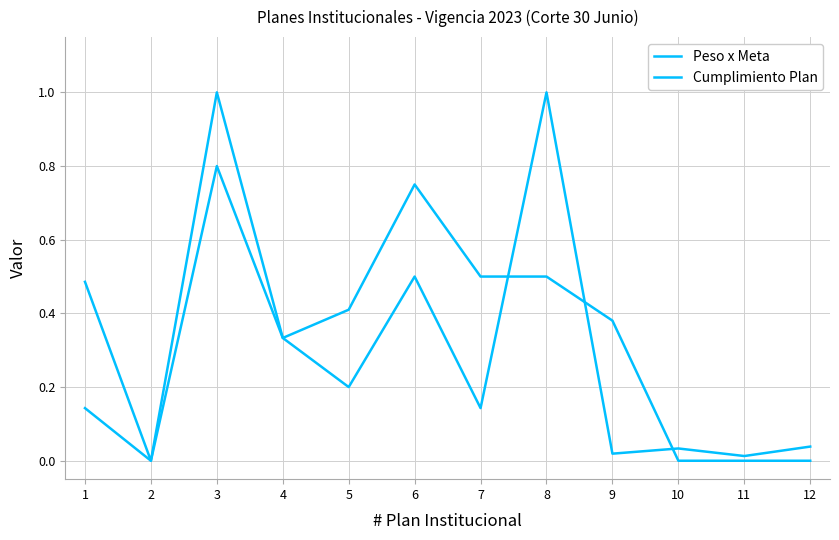

True or false: Cumplimiento Plan and Peso x Meta cross at least once.

True